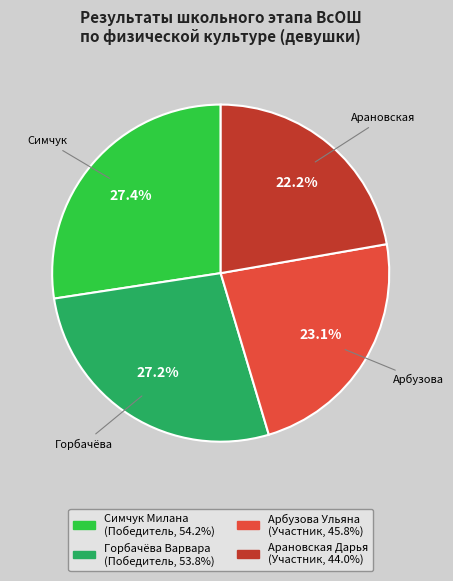

Approximately how many times larger is the value at Арбузова Ульяна compared to Арановская Дарья?

1.0